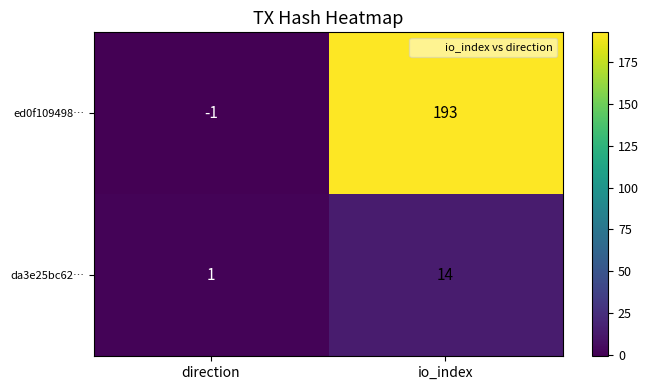

What is the spread (max minus min) of values at direction?

2